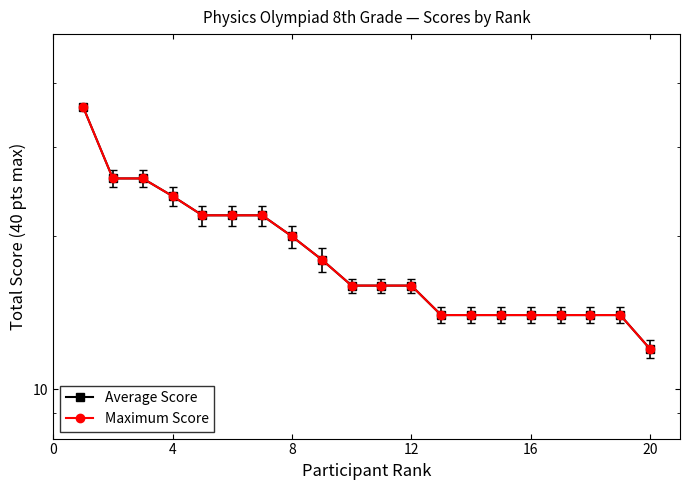

What is the difference between the maximum and minimum values in the Average Score series?

24